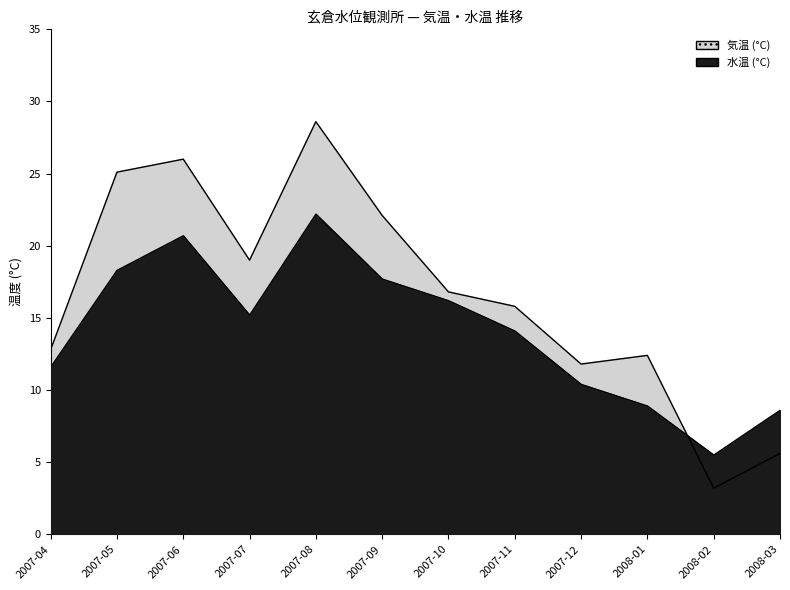

How many lines are shown in the chart?

2